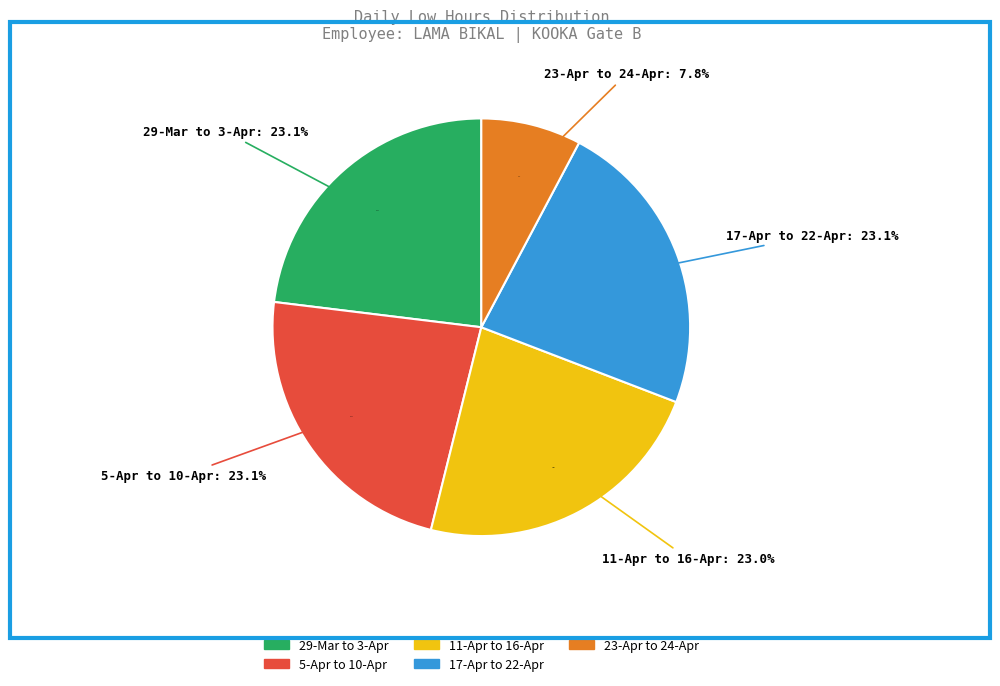

Is 18-Mon the majority of the pie?

No